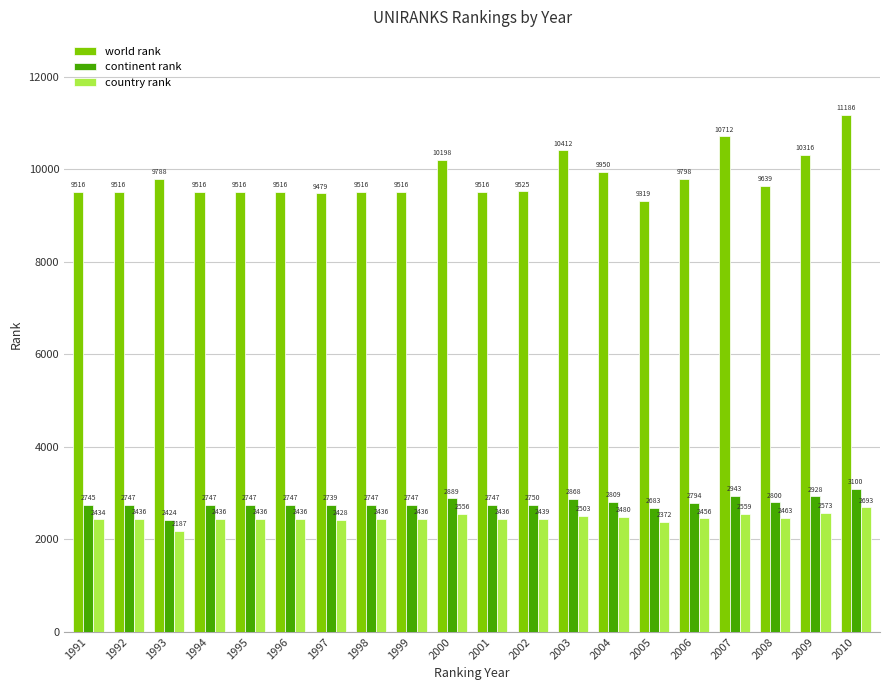

What is the difference between the world rank values at 1998 and 2009?

800